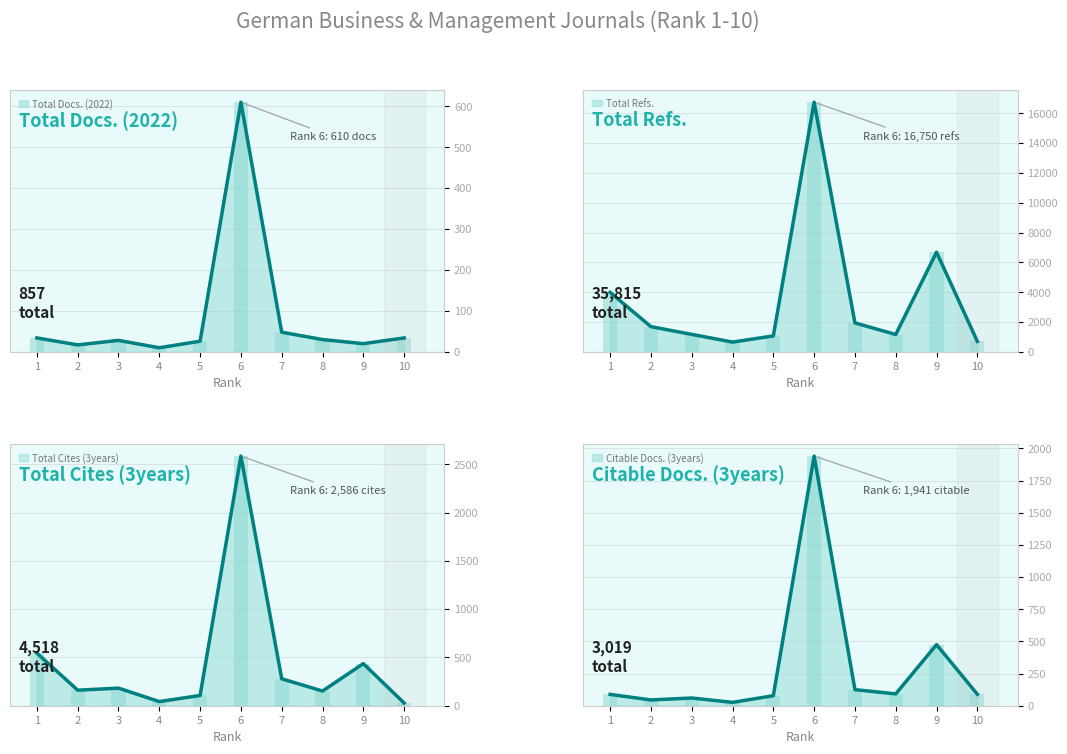

What is the difference between the Total Cites (3years) values at 7 and 4?

236